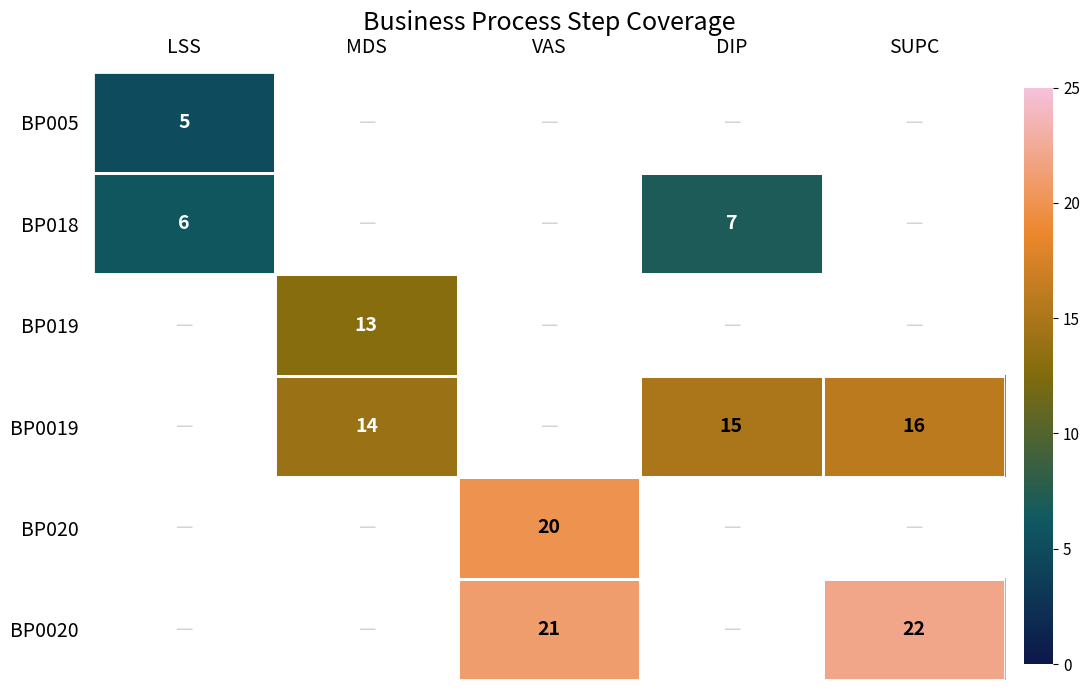

The value of BP018 at DIP is 7. True or false?

True